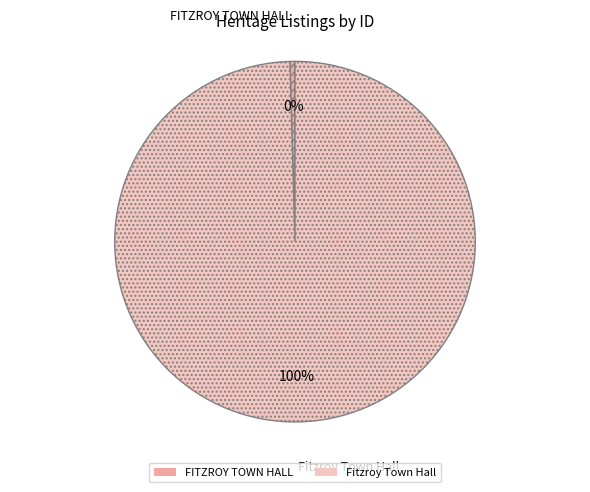

To the nearest percent, what is the combined percentage of FITZROY TOWN HALL and Fitzroy Town Hall?

100%